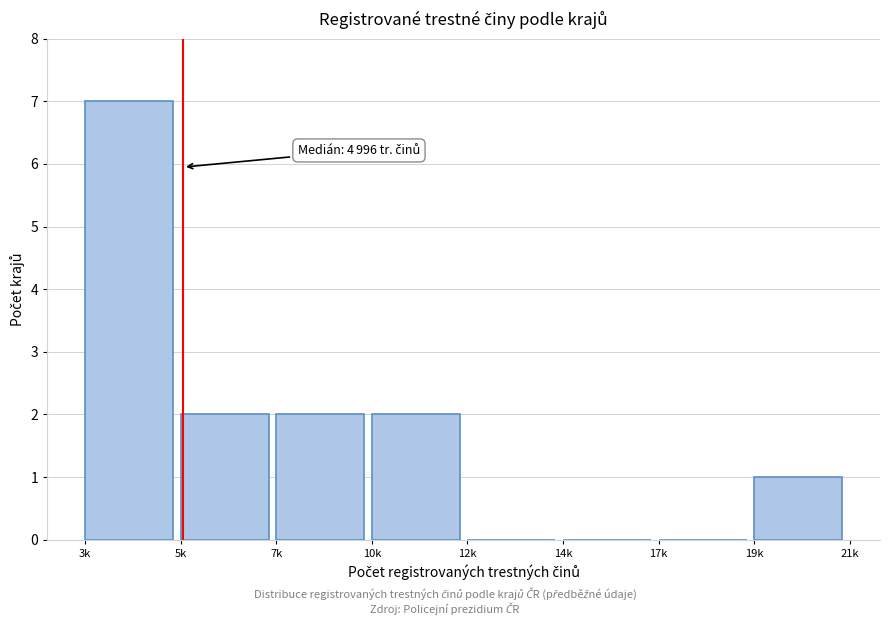

Reading left to right, list all the values displayed in this chart.

3k=7	5k=2	7k=2	10k=2	12k=0	14k=0	17k=0	19k=1